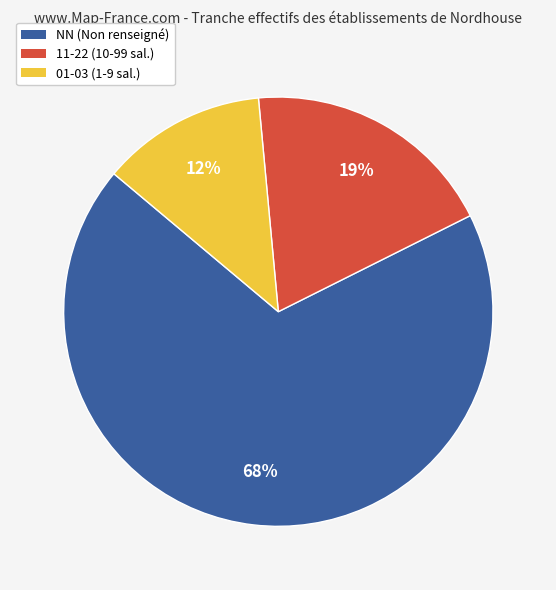

To the nearest percent, what is the average slice percentage?

33%